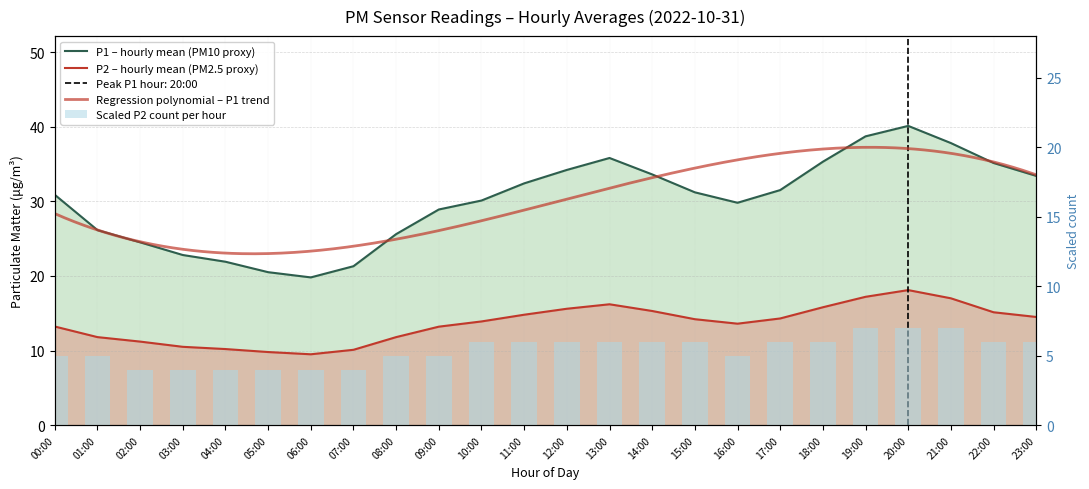

List the series in order of their overall mean, lowest first.

P2, P1